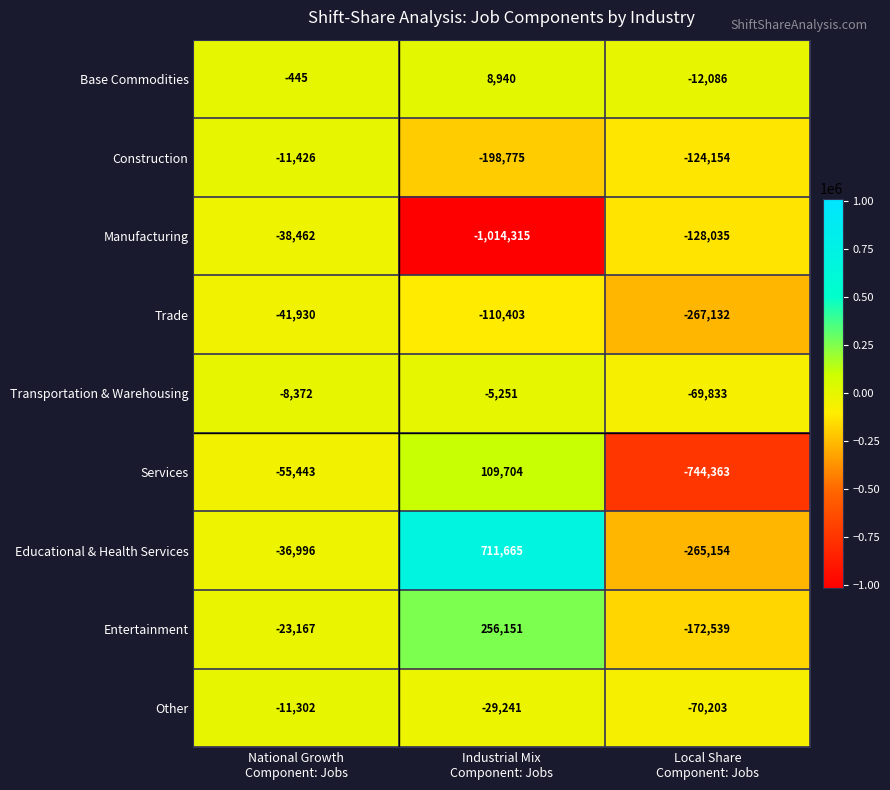

Between Industrial Mix
Component: Jobs and Local Share
Component: Jobs, which series saw the biggest shift?

Educational & Health Services